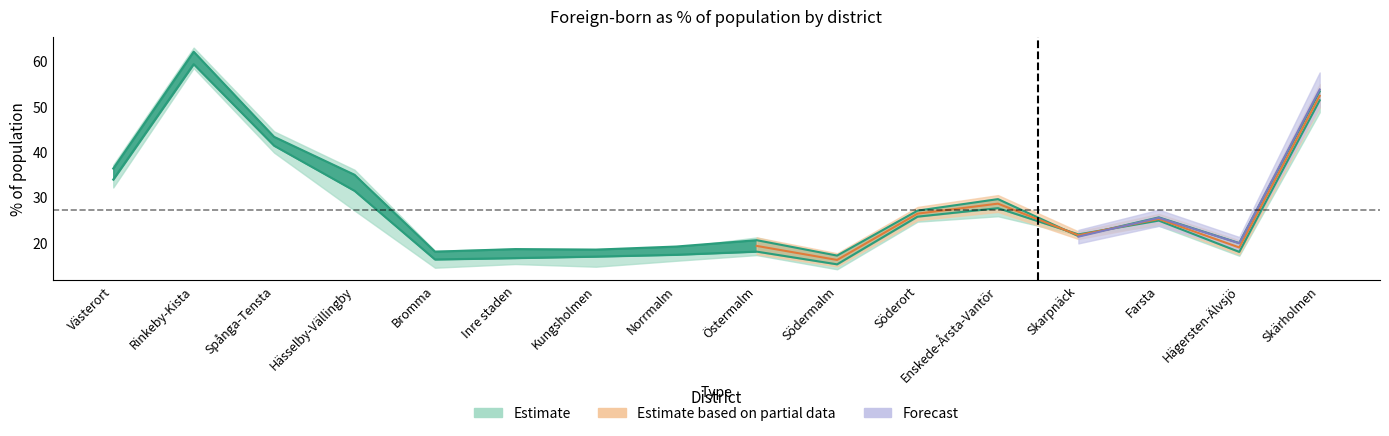

Reading left to right, what are all the values shown in this chart?

2010: 34.0	59.4	41.4	31.5	16.3	16.6	17.0	17.4	18.1	15.2	25.8	27.6	21.9	24.9	18.0	51.5
2015: 36.4	62.2	43.4	35.0	18.0	18.6	18.5	19.2	20.6	17.2	27.1	29.6	21.5	25.6	19.9	53.4